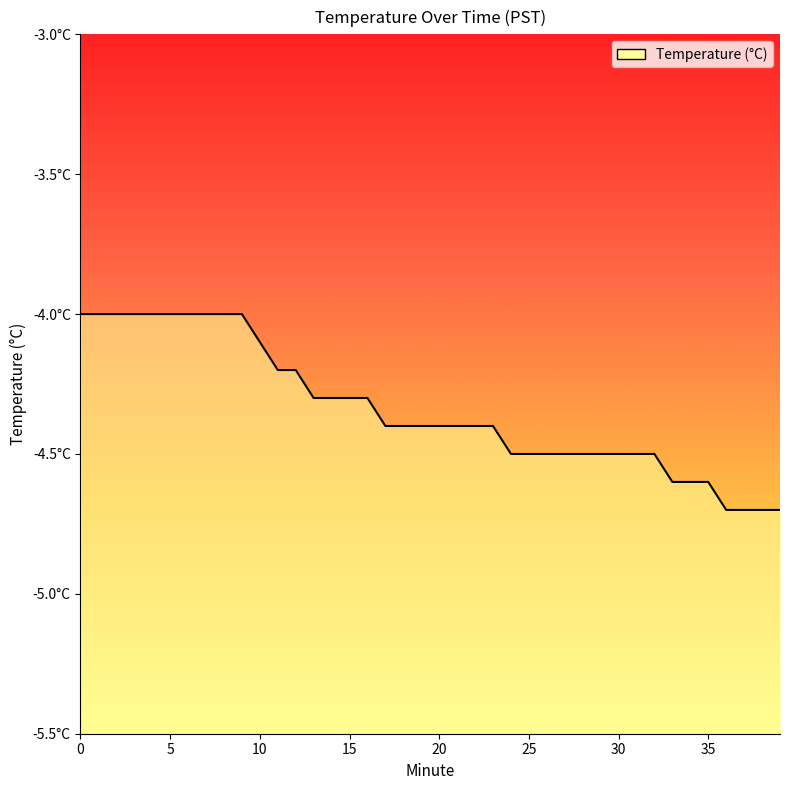

What is the sum of all values?

-173.6